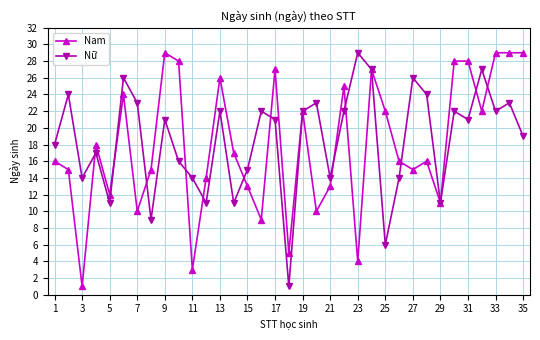

In Nữ, how many points are lower than both neighbors (excluding endpoints)?

11